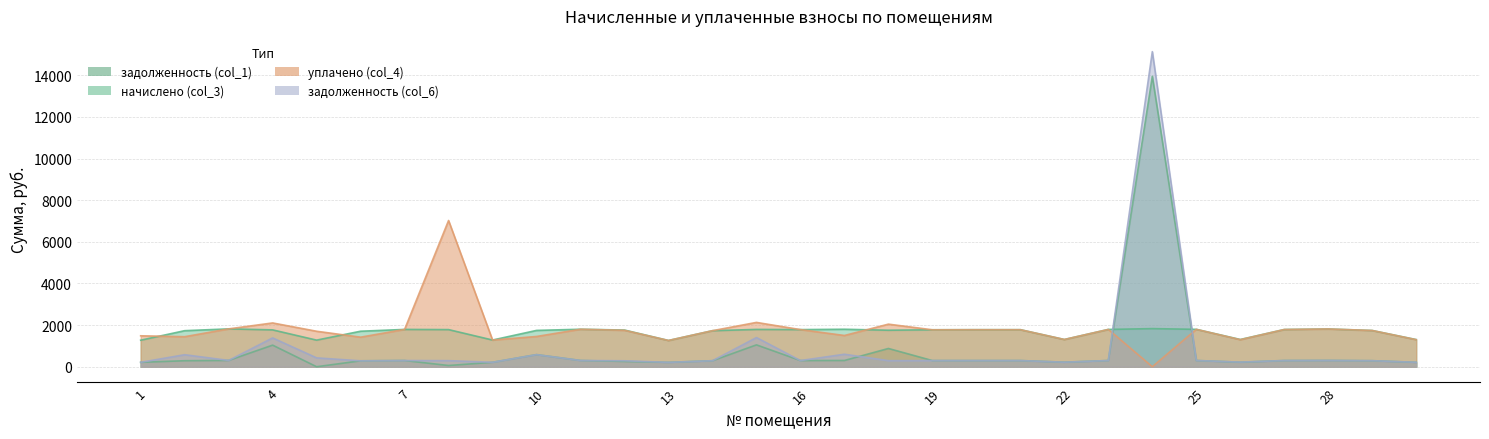

Where is задолженность (col_1) nearest to the value 6977?

15